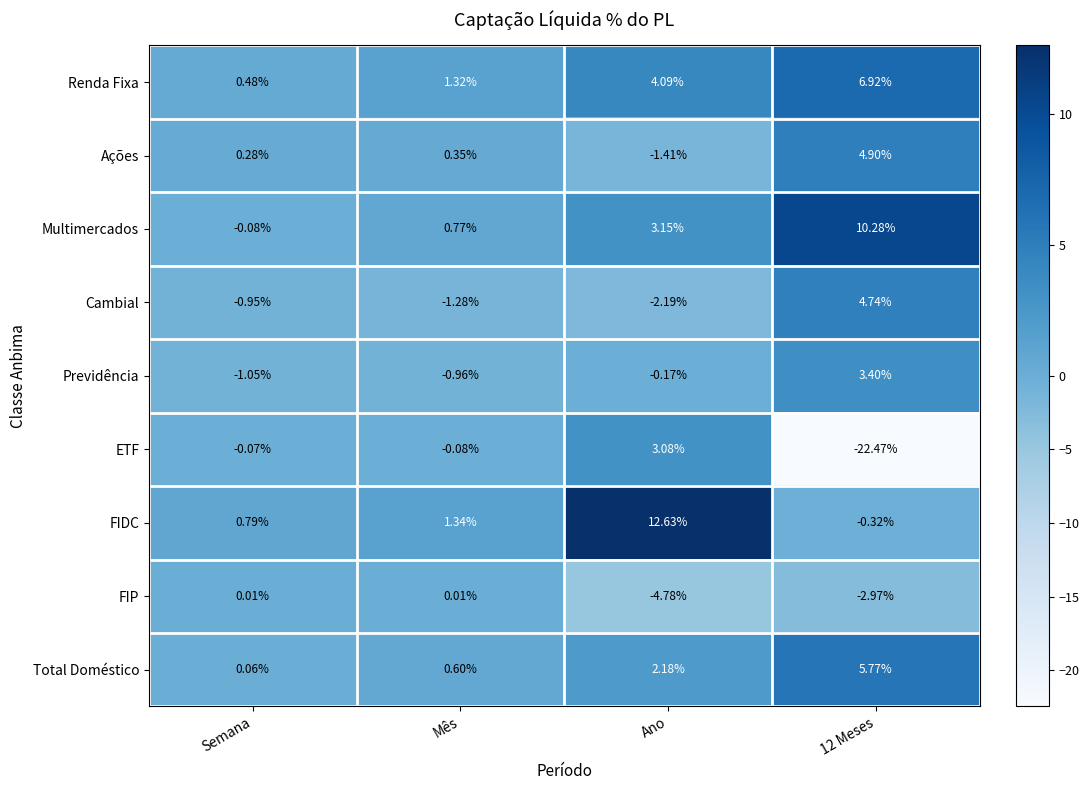

What is the difference between the highest and lowest values at Semana?

1.8